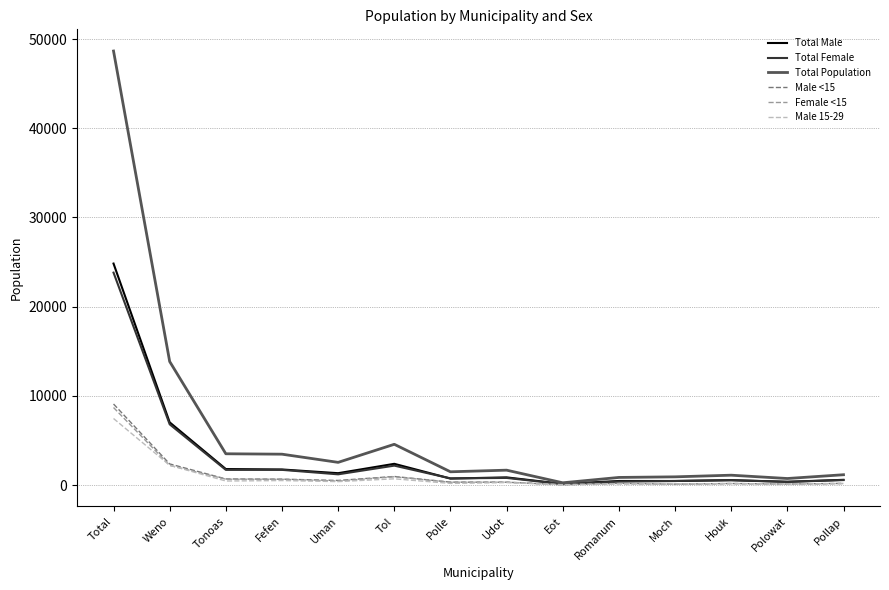

How many series are shown in this chart?

6